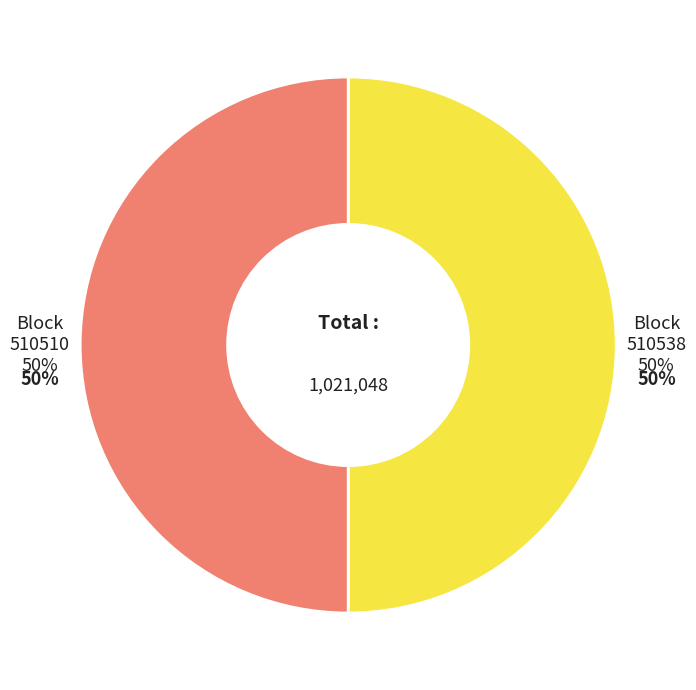

Between 510510 and 510538, which is larger?

510538